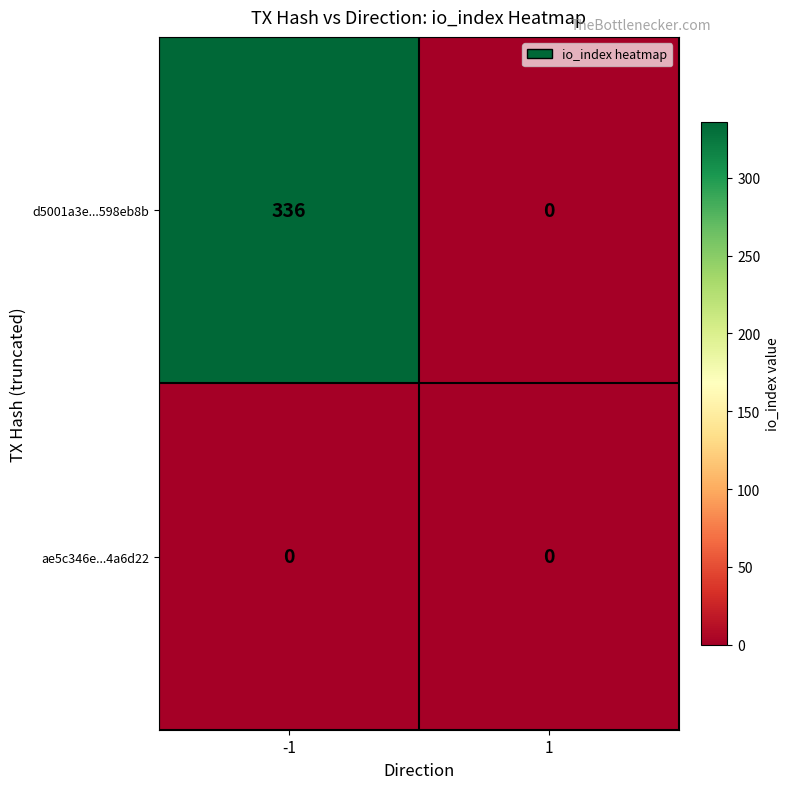

Which series has the largest total across all categories?

d5001a3e...598eb8b